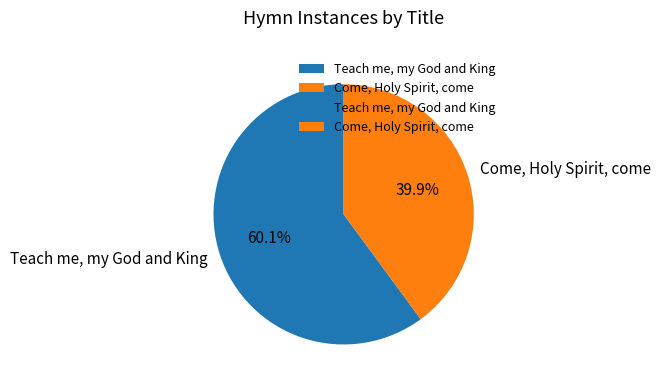

Which slice is the smallest?

Come, Holy Spirit, come